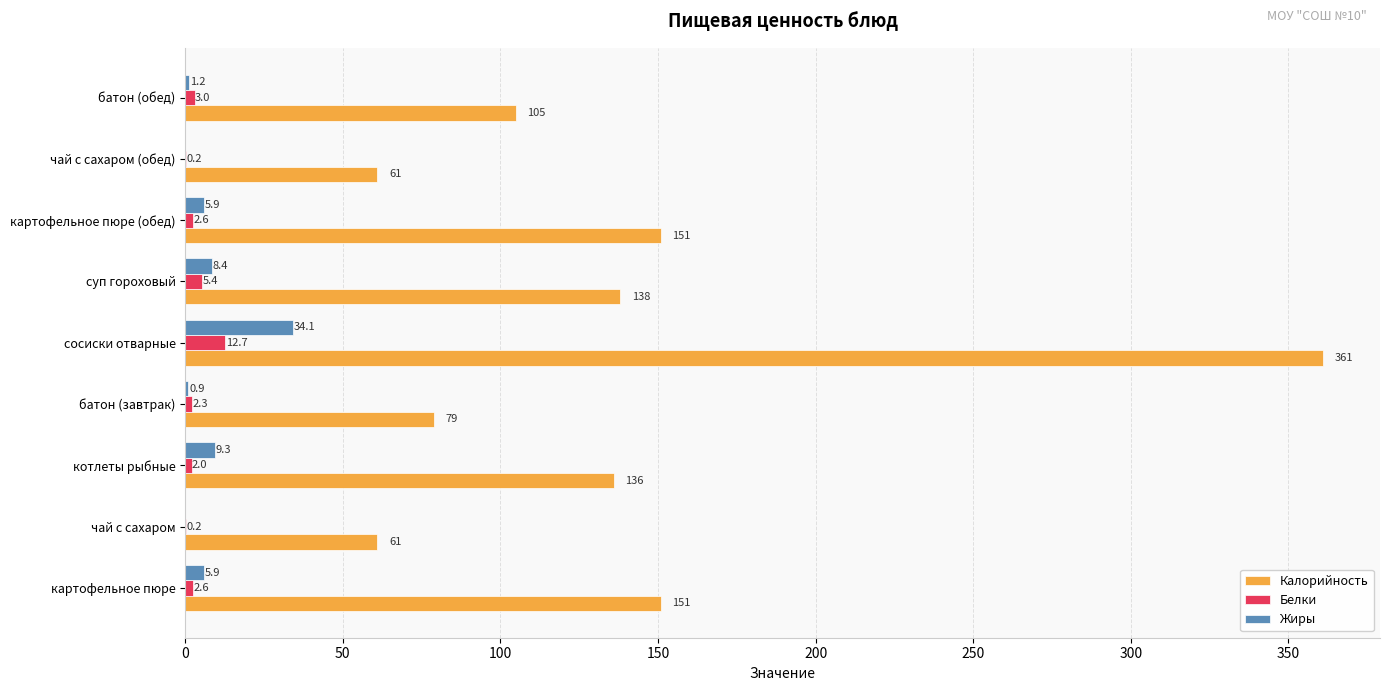

Read the Белки value at картофельное пюре (обед).

2.6